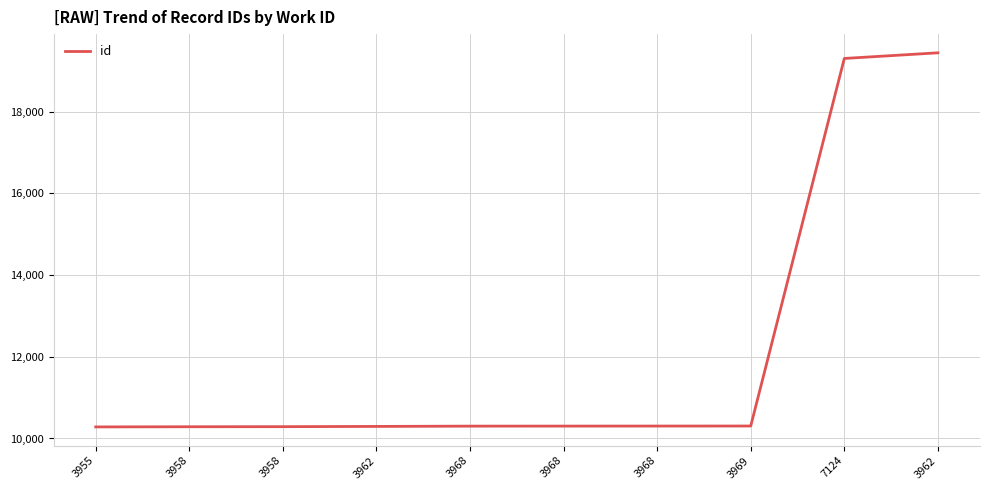

List the labels in order of value, smallest first.

3955, 3958, 3958, 3962, 3968, 3968, 3968, 3969, 7124, 3962